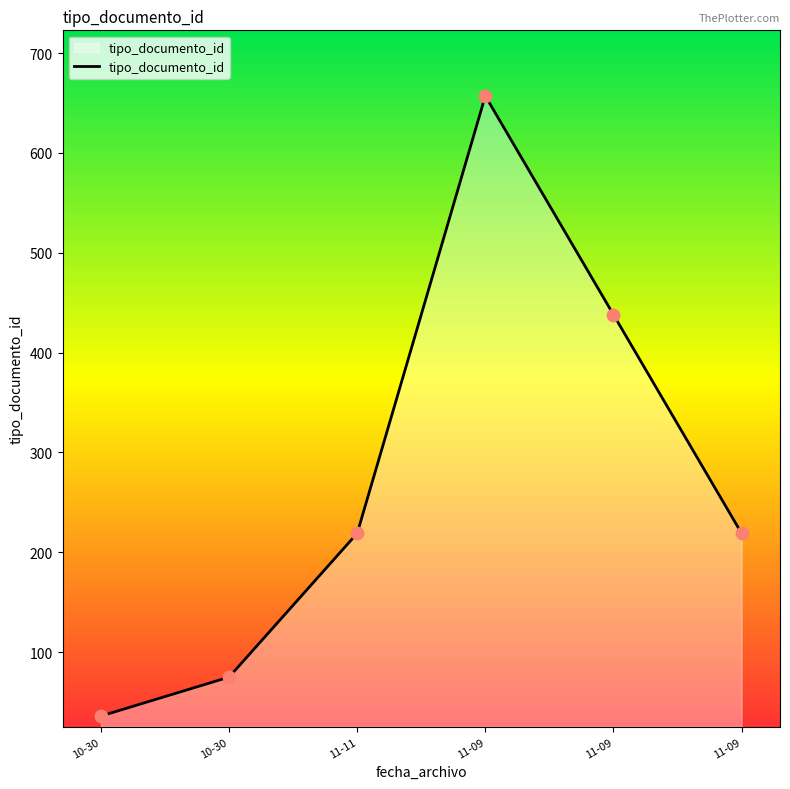

Count the number of data series in this chart.

1